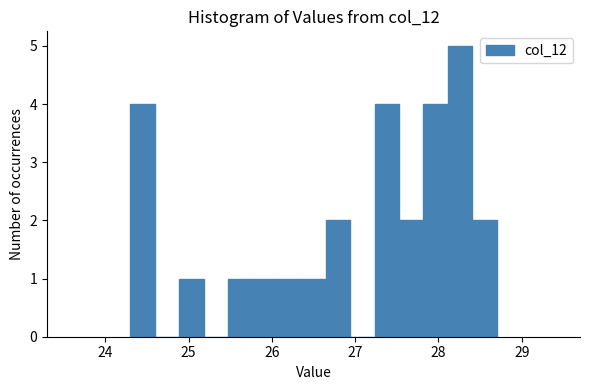

Read against the x-axis, roughly where is the centre of the tallest bar?

28.3